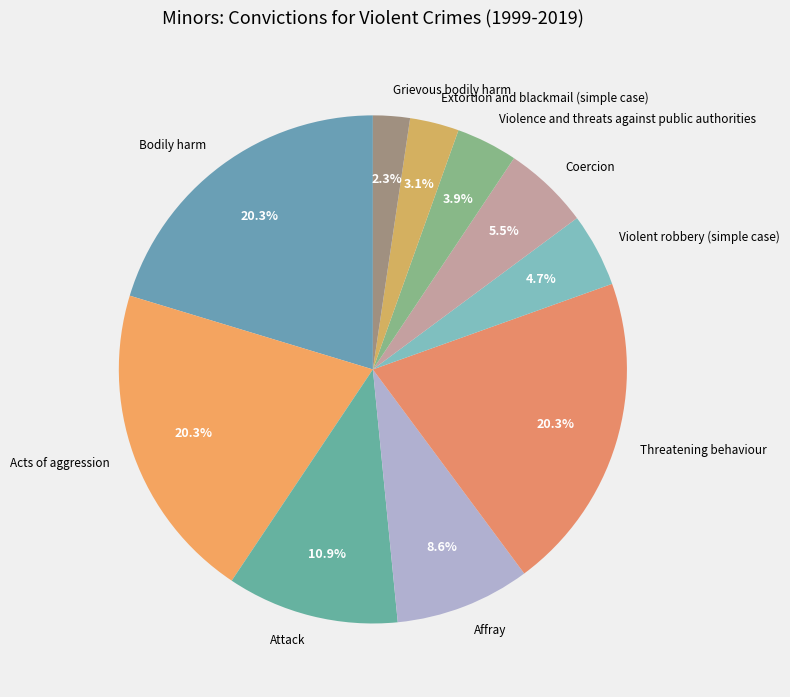

Approximately how many times larger is the value at Affray compared to Threatening behaviour?

0.4